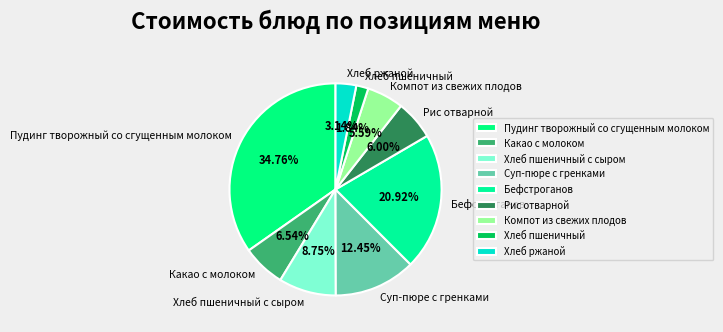

Approximately how many times larger is the value at Хлеб пшеничный compared to Какао с молоком?

0.3